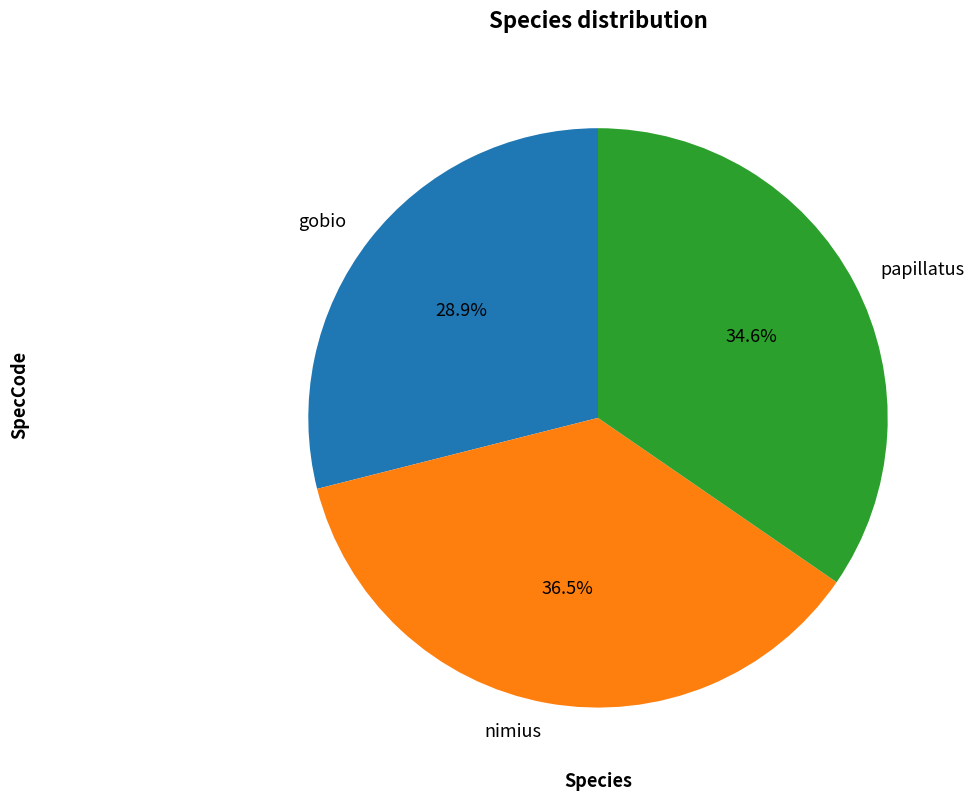

Does any single category account for the majority?

No